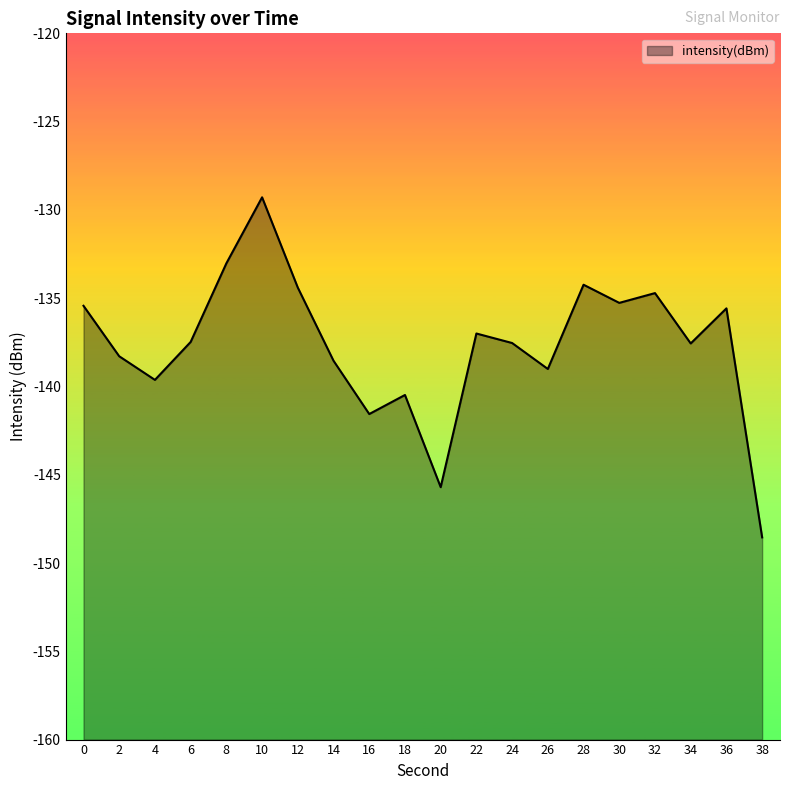

True or false: there are more than 1 points higher than both neighbors.

True